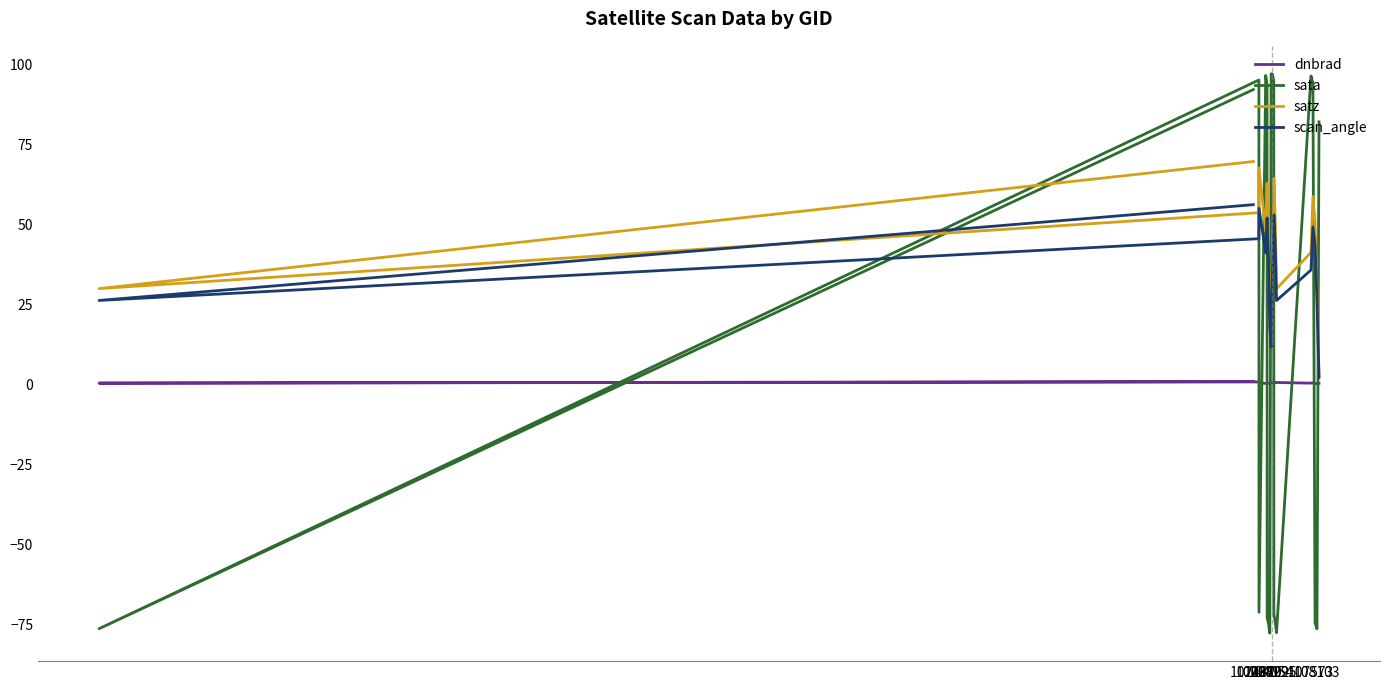

True or false: satz has a value of 36.3 at 11.

False